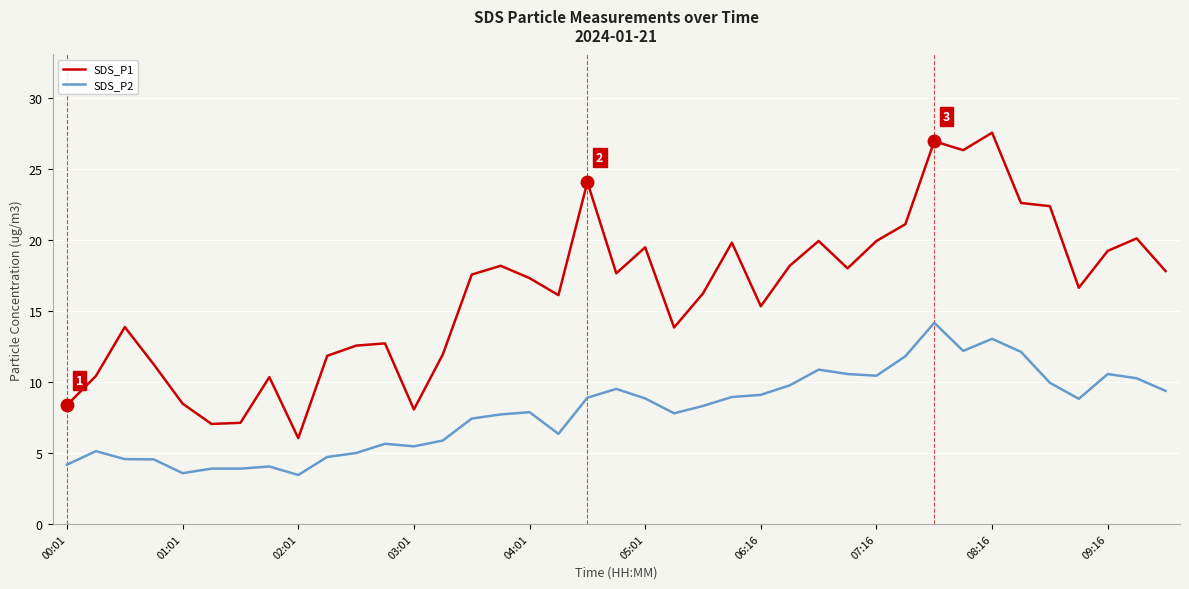

True or false: SDS_P1 and SDS_P2 intersect in this chart.

False